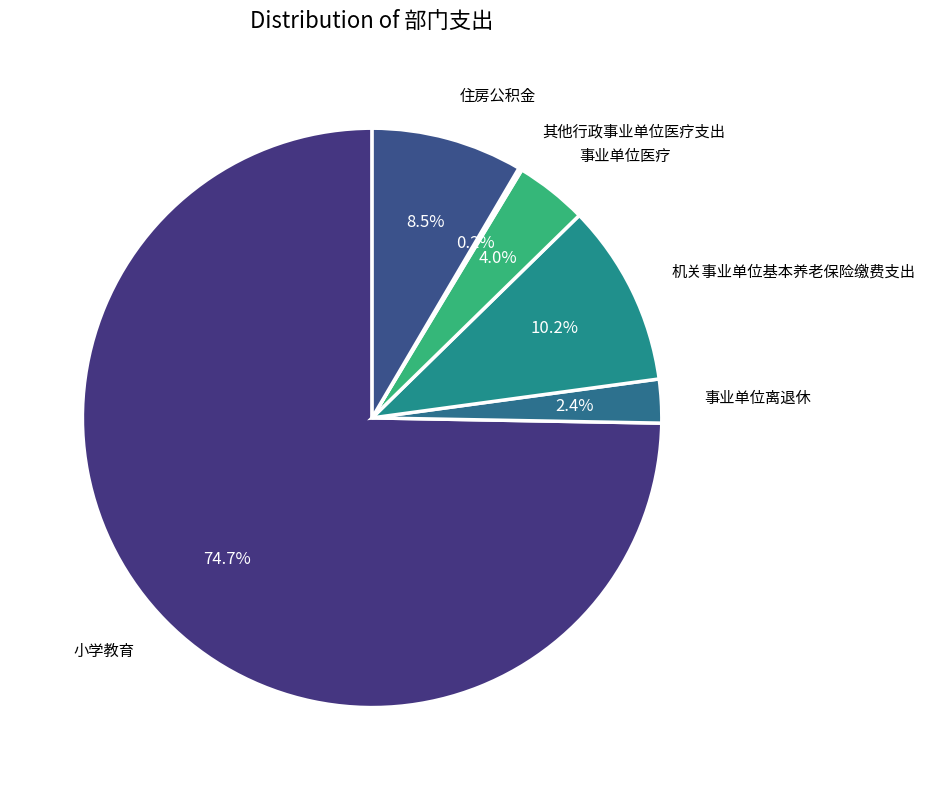

How many slices are in this pie chart?

6